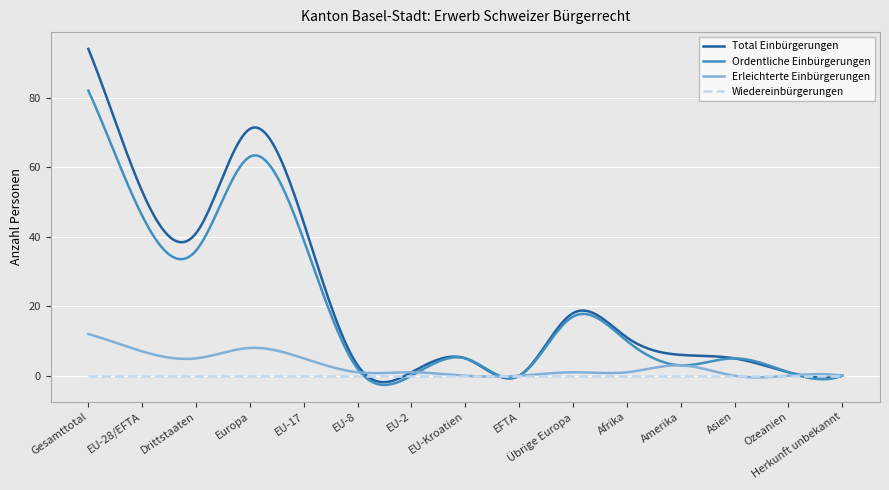

List the series in order of their peak value, lowest first.

Wiedereinbürgerungen, Erleichterte Einbürgerungen, Ordentliche Einbürgerungen, Total Einbürgerungen